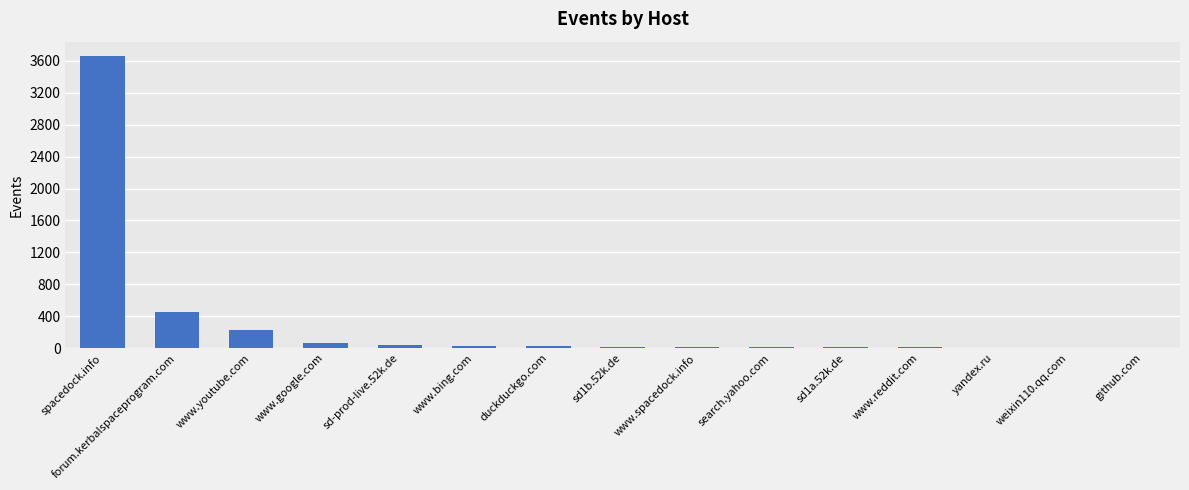

What is the sum of the values at spacedock.info and www.youtube.com?

3891